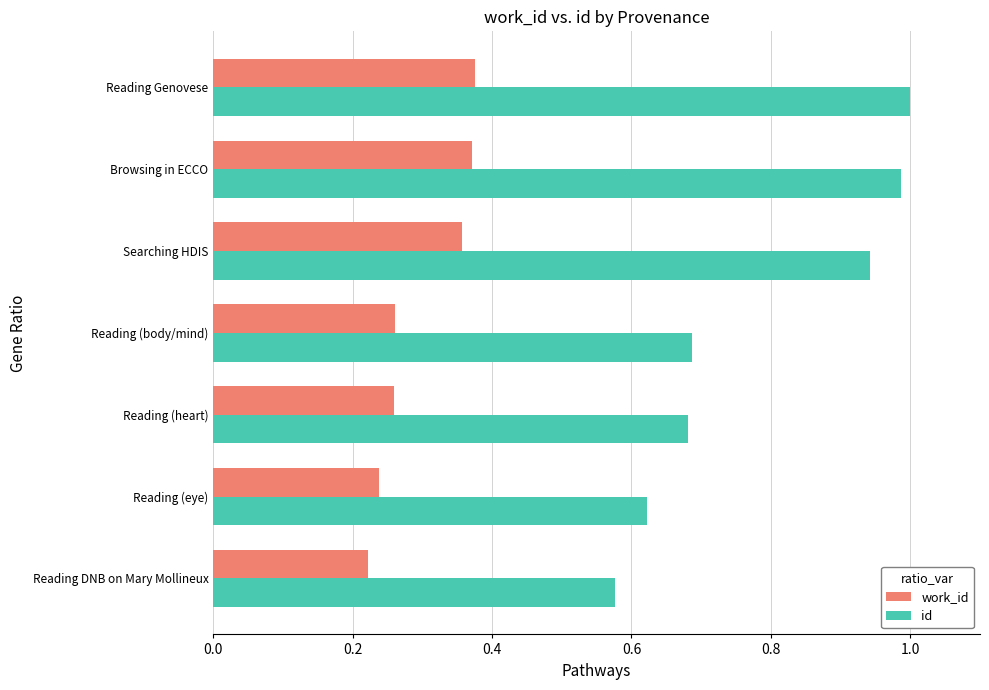

At which category is the sum across all series the highest?

Reading Genovese